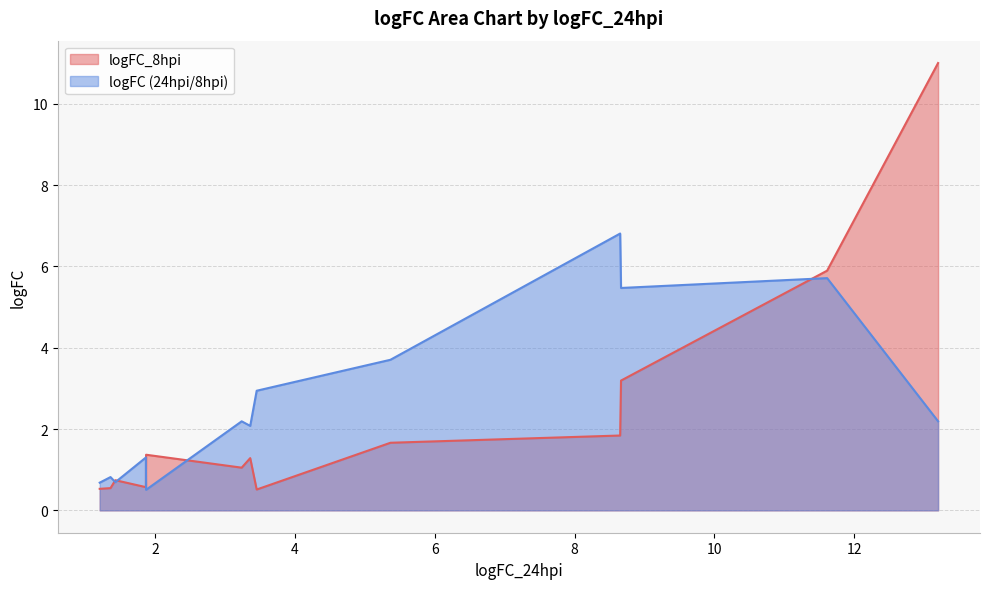

At PPIA, list the series in order from smallest to largest.

logFC_8hpi, logFC (24hpi/8hpi)